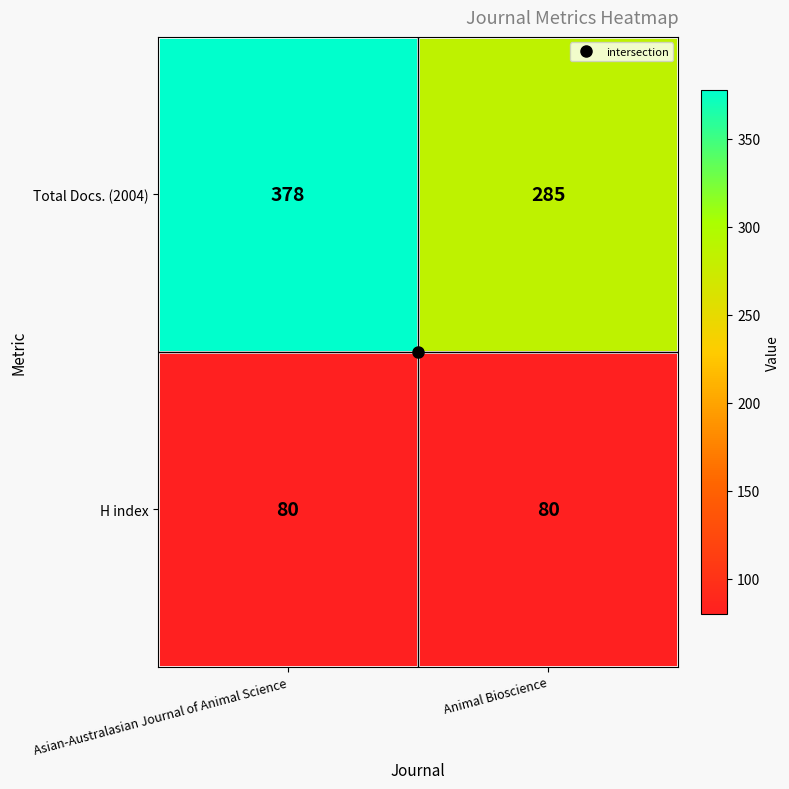

The H index series shows 19 at Animal Bioscience. True or false?

False